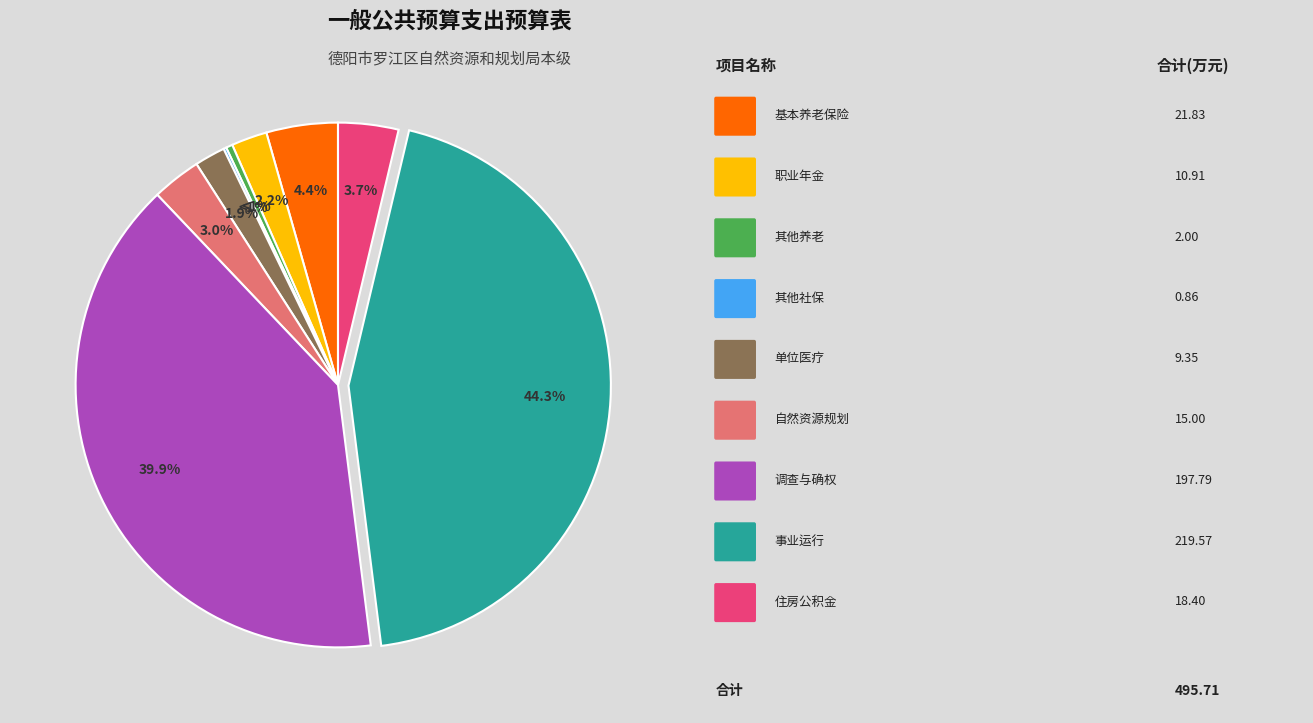

What is the change in value from 机关事业单位职业年金缴费支出 to 住房公积金?

+7.5